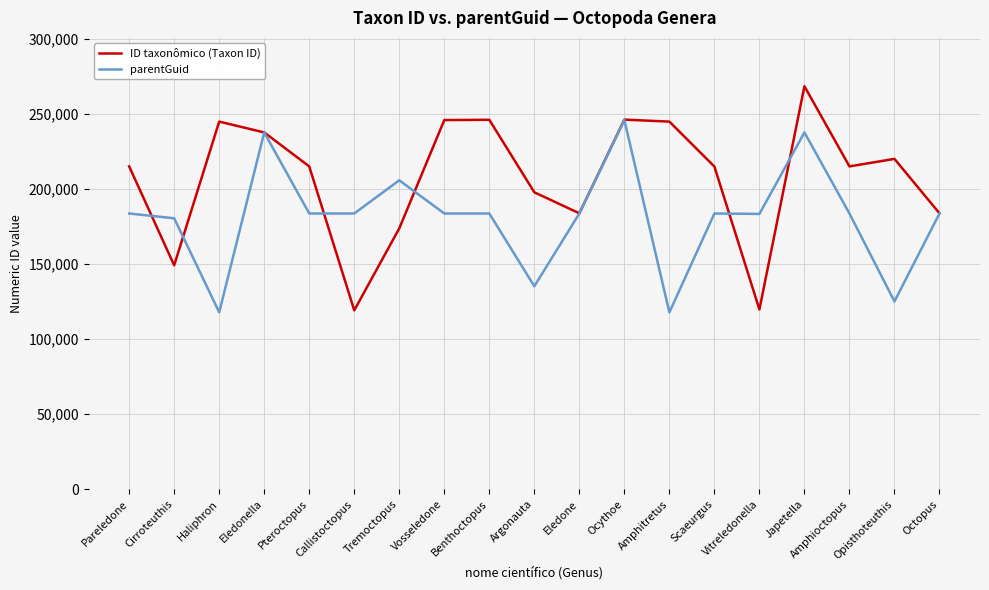

Which series has the largest range (max minus min)?

ID taxonômico (Taxon ID)